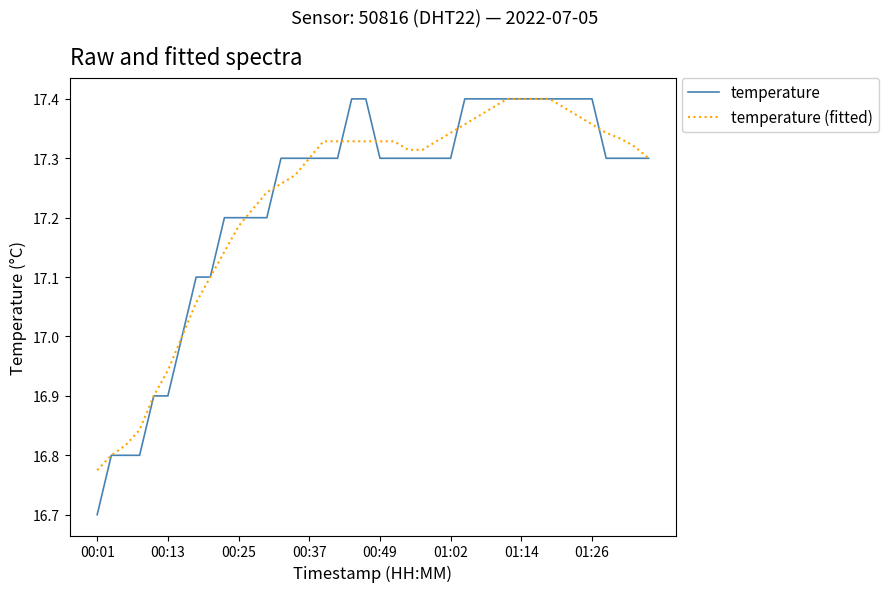

Which series has the largest range (max minus min)?

temperature